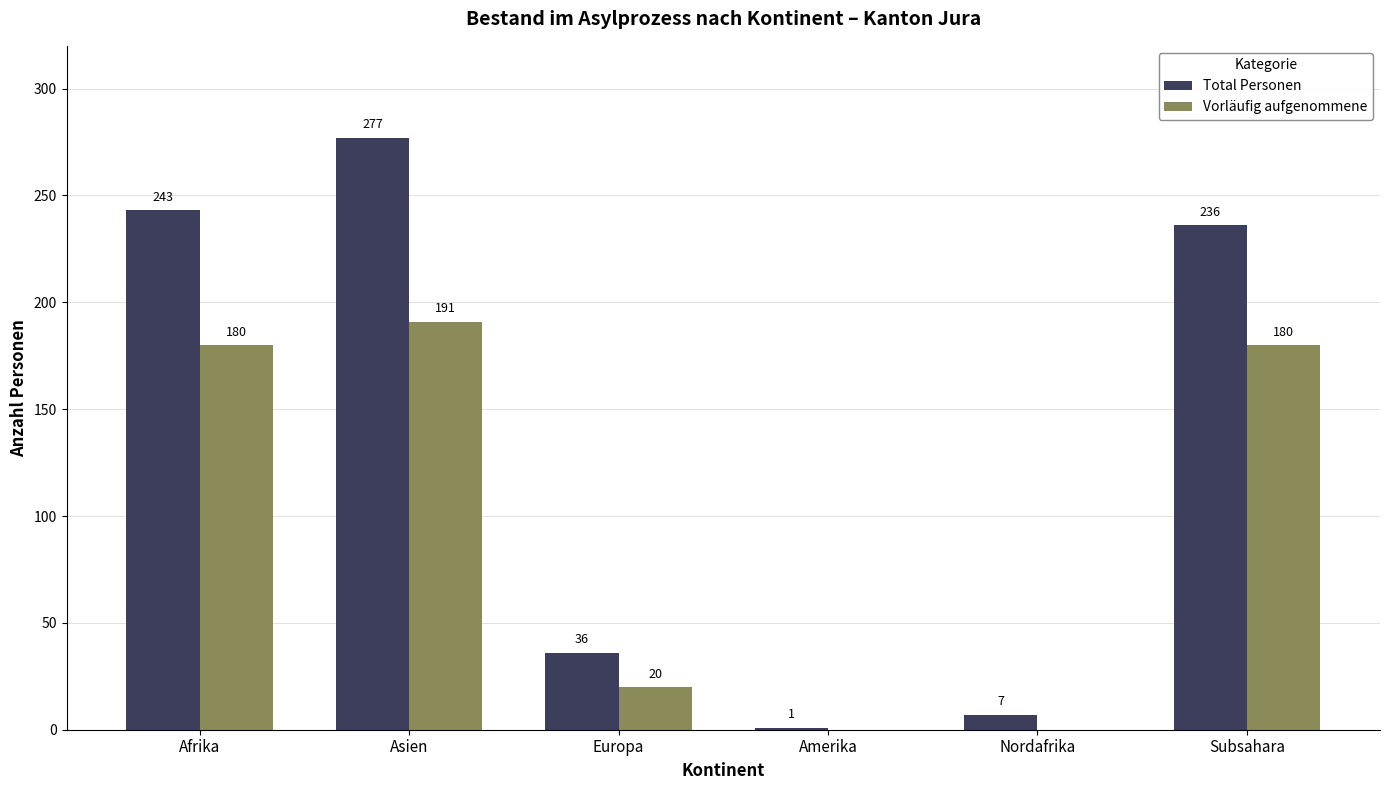

What is the sum of all Vorläufig aufgenommene values?

571